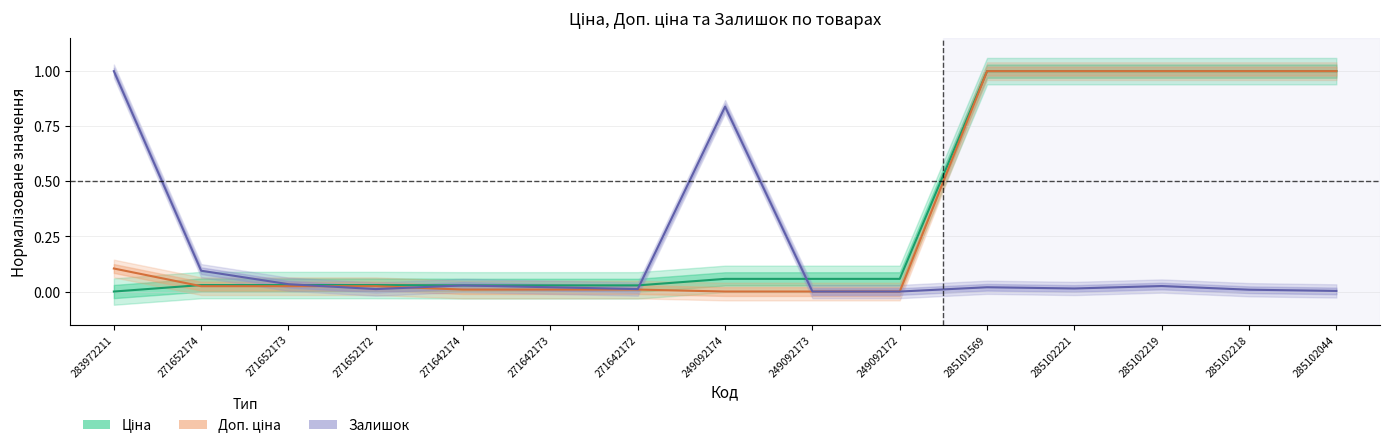

What is the difference between the highest and lowest values at 285102219?

1.0